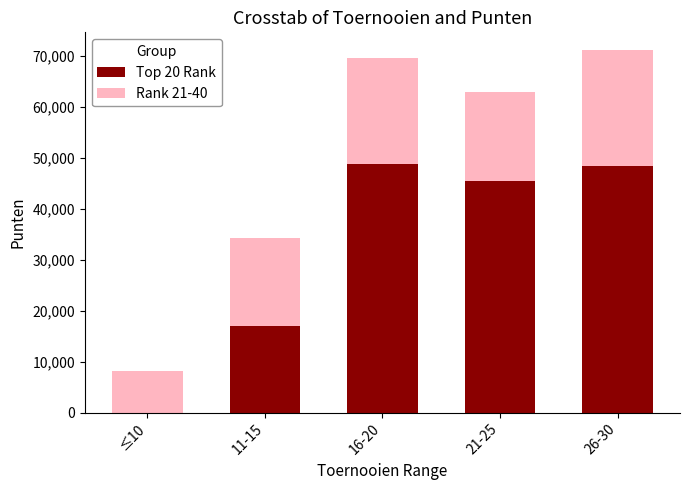

Reading left to right, transcribe the values for Top 20 Rank.

≤10=0	11-15=16920	16-20=48893	21-25=45481	26-30=48465